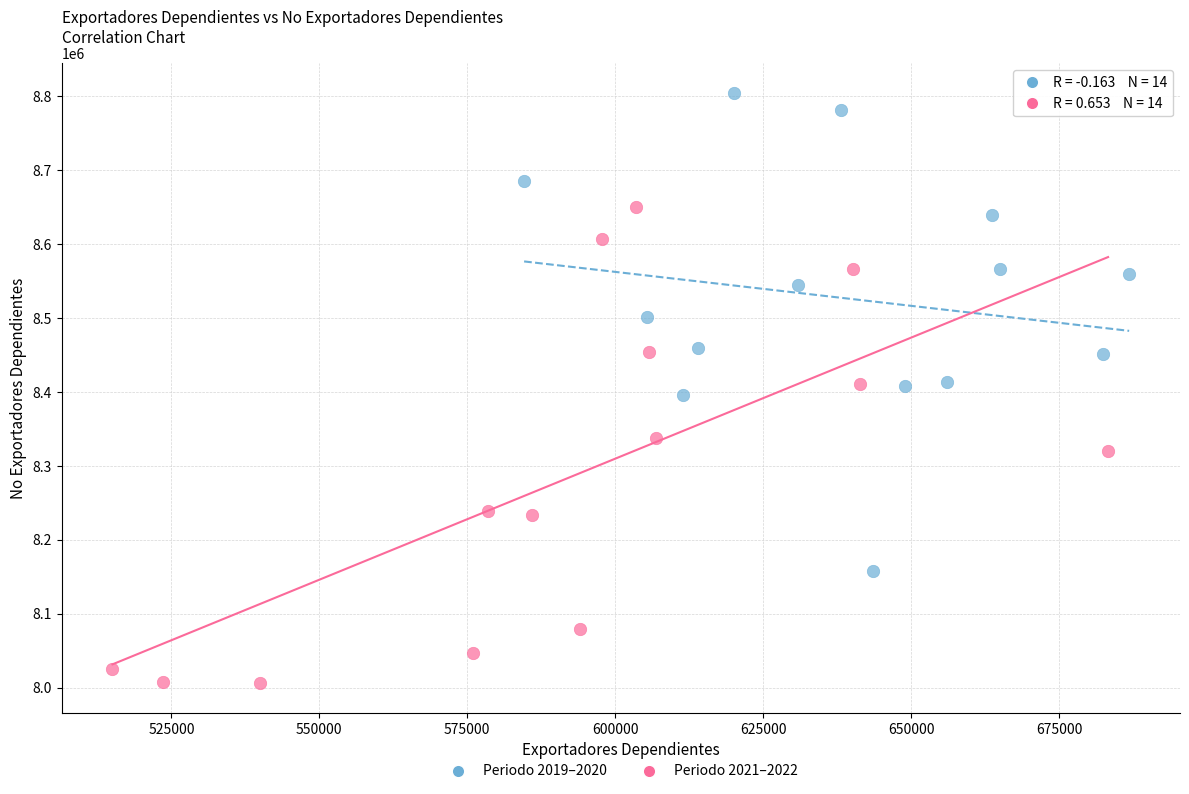

Which series contains the lowest Y value?

Periodo 2021–2022